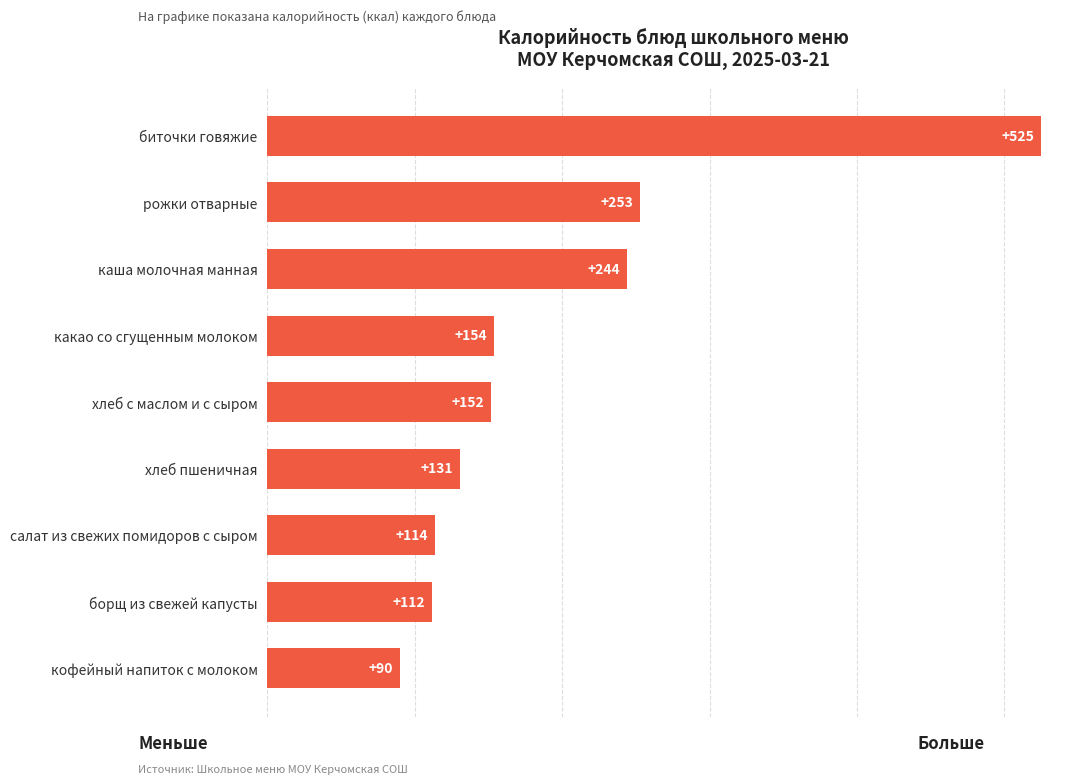

Count the number of data series in this chart.

1